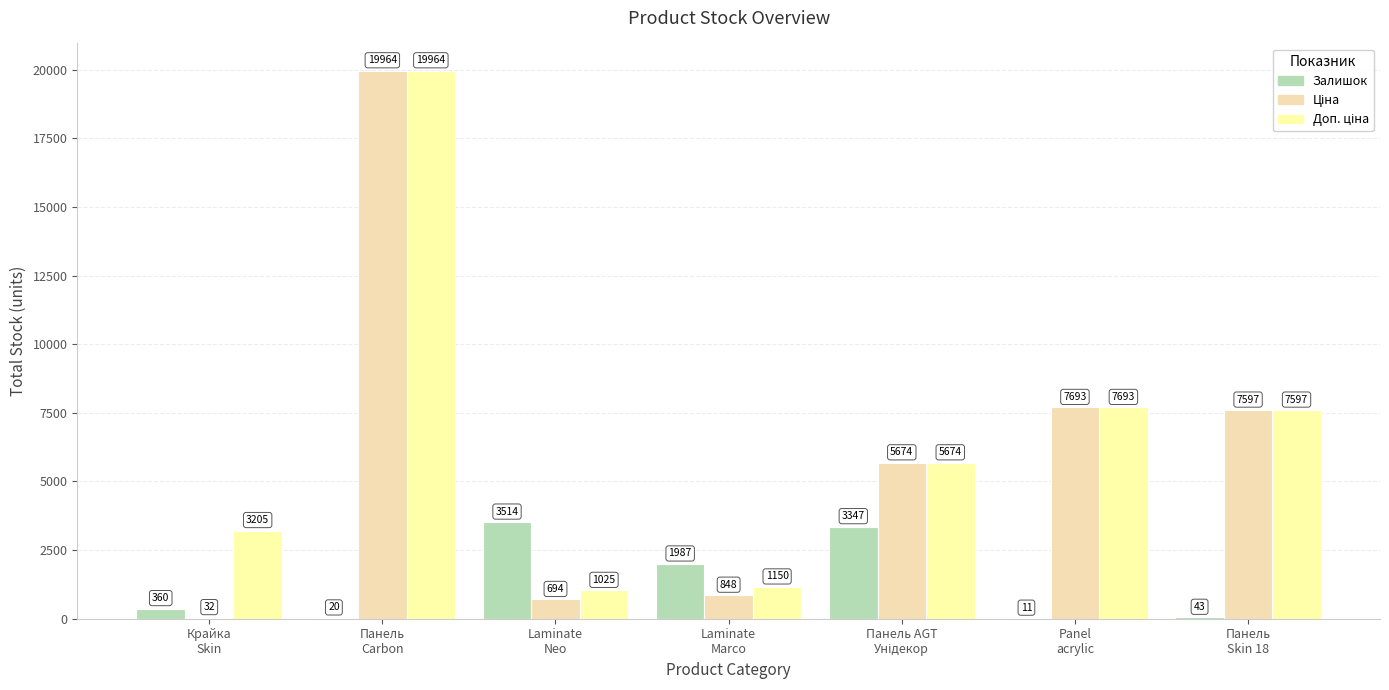

Count the number of categories in the chart.

7